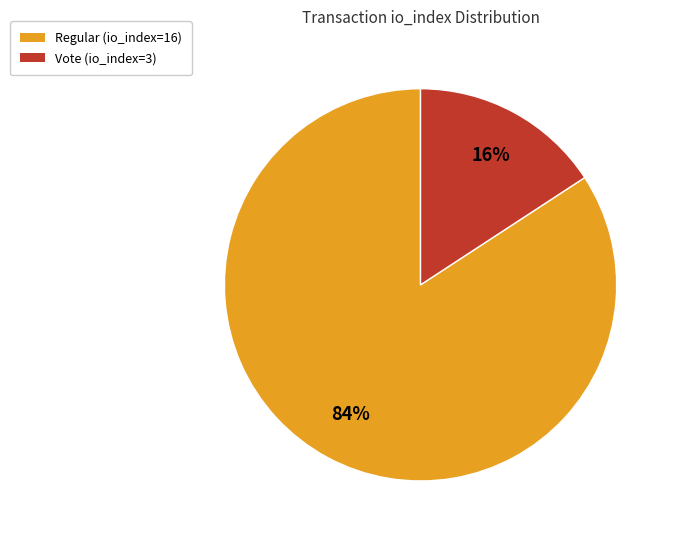

Does Vote (io_index=3) represent more than half of the total?

No